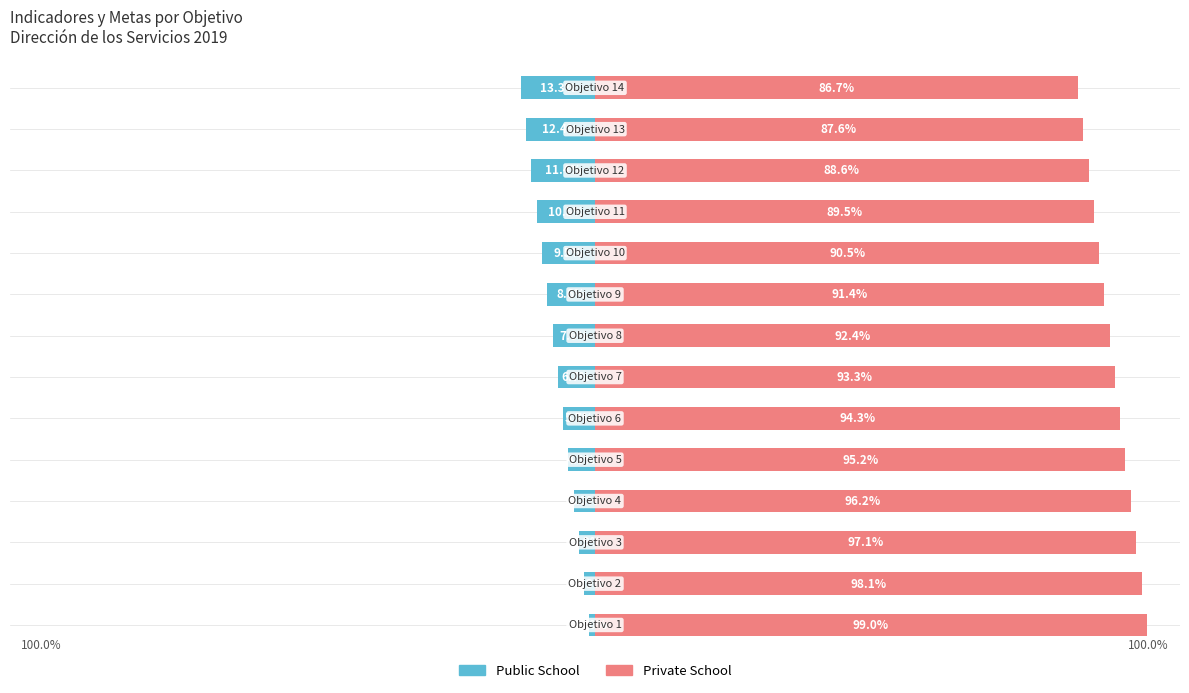

List the series in order of their overall mean, highest first.

Private School, Public School